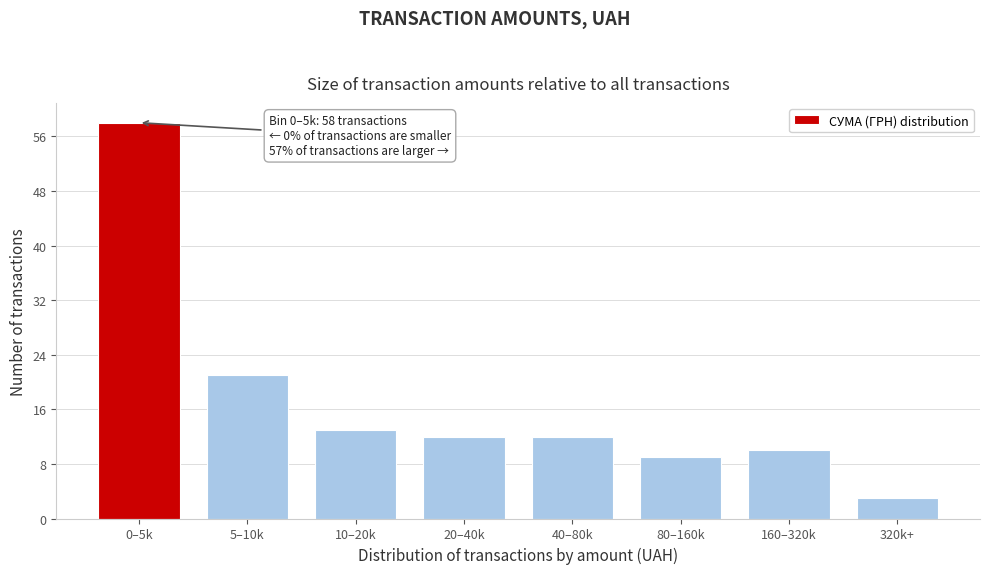

Reading left to right, what are all the values shown in this chart?

58	21	13	12	12	9	10	3